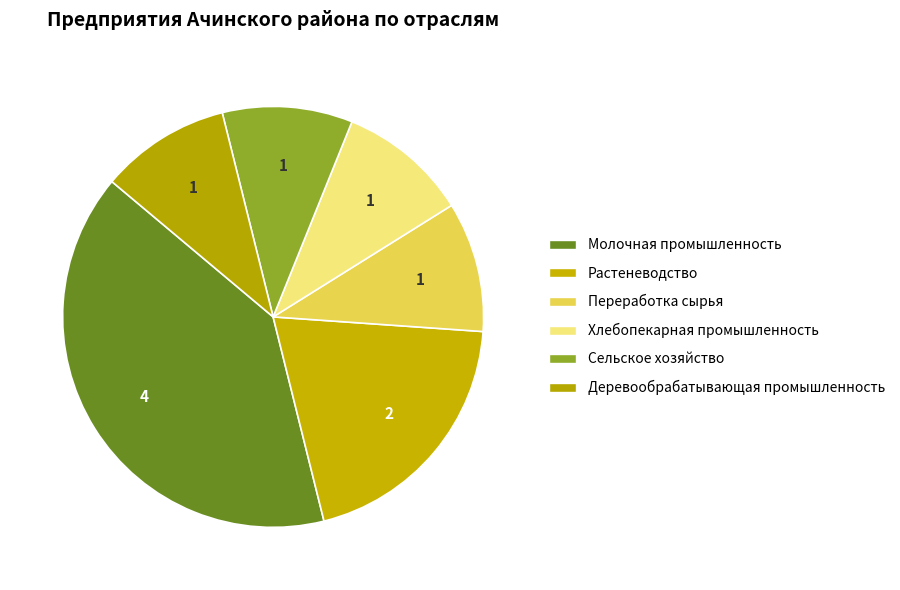

To the nearest percent, what is the average slice percentage?

17%